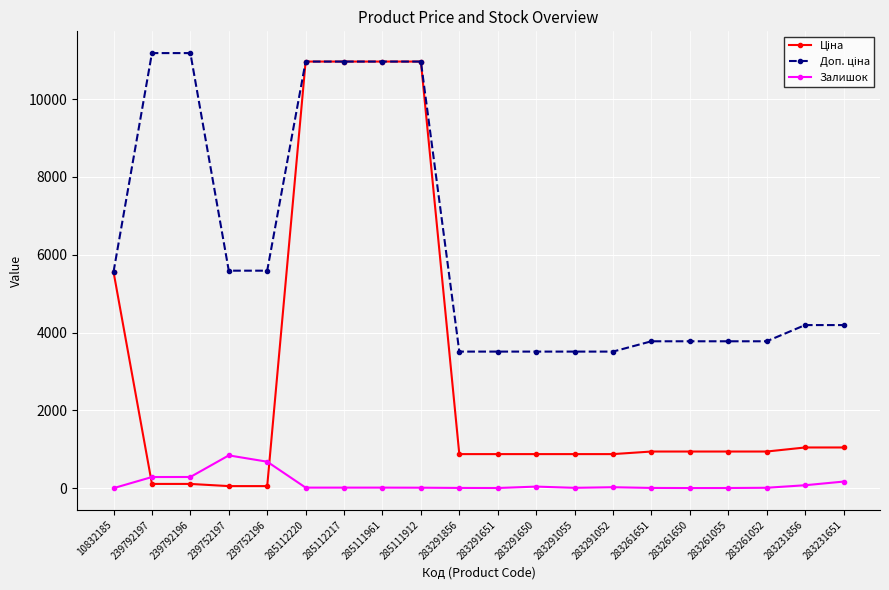

At how many categories does at least one series exceed 7689?

6